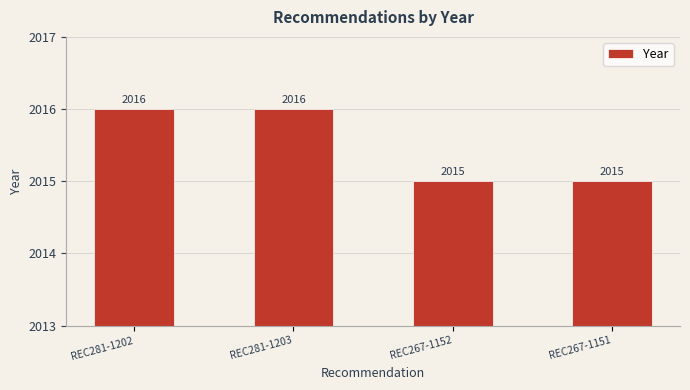

Approximately how many times larger is the value at REC281-1203 compared to REC267-1152?

1.0